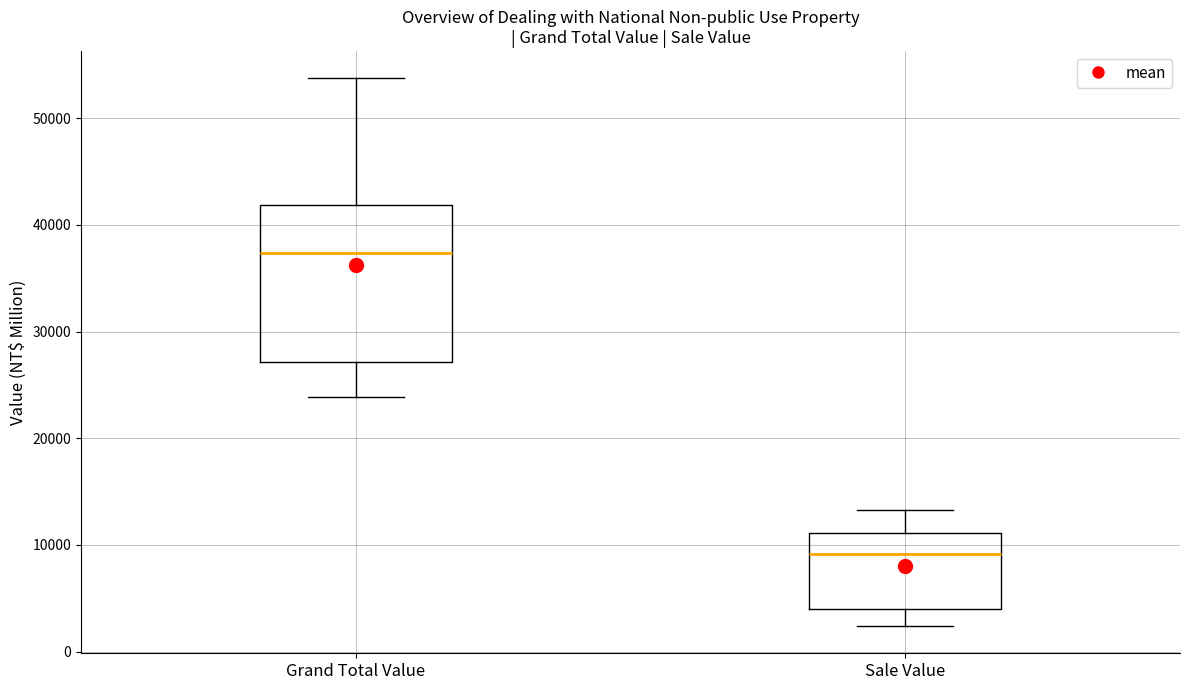

Which box has the lowest median line?

Sale Value